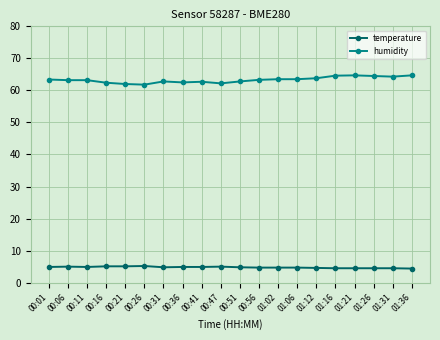

True or false: humidity and temperature intersect in this chart.

False